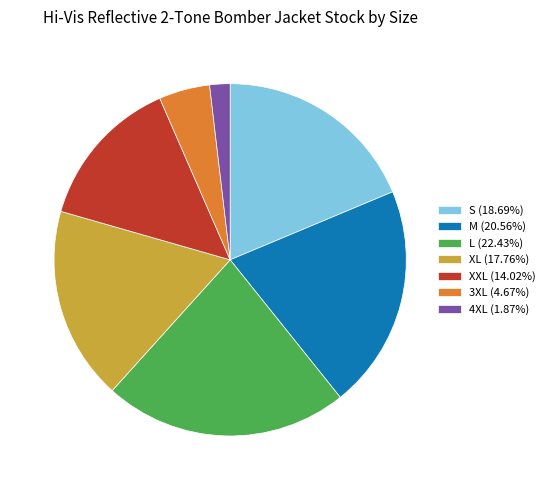

Is 3XL (4.67%) the majority of the pie?

No